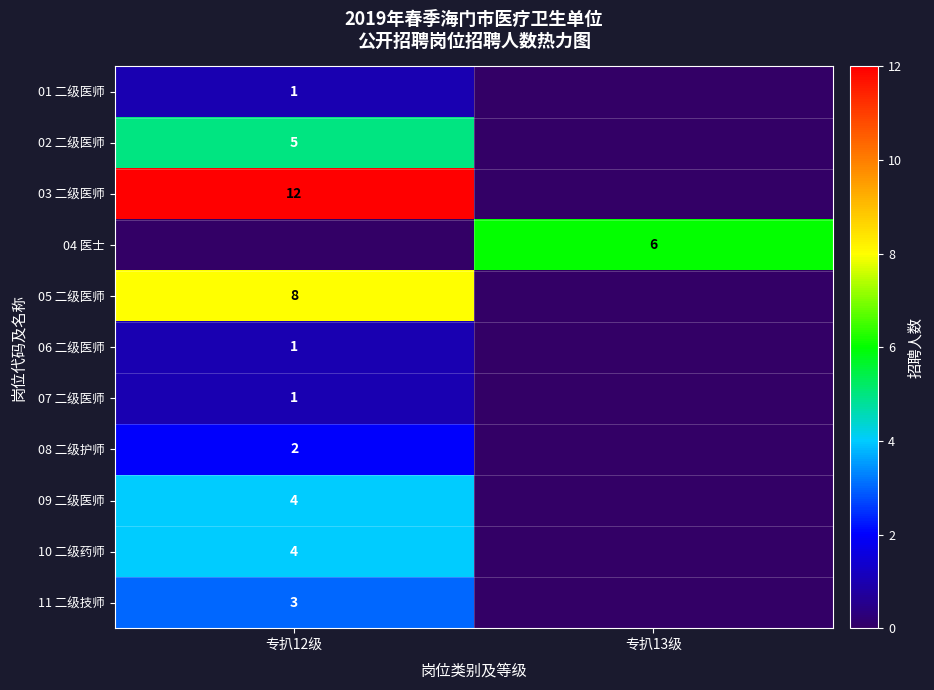

The value of 09 二级医师 at 专扒12级 is 4. True or false?

True